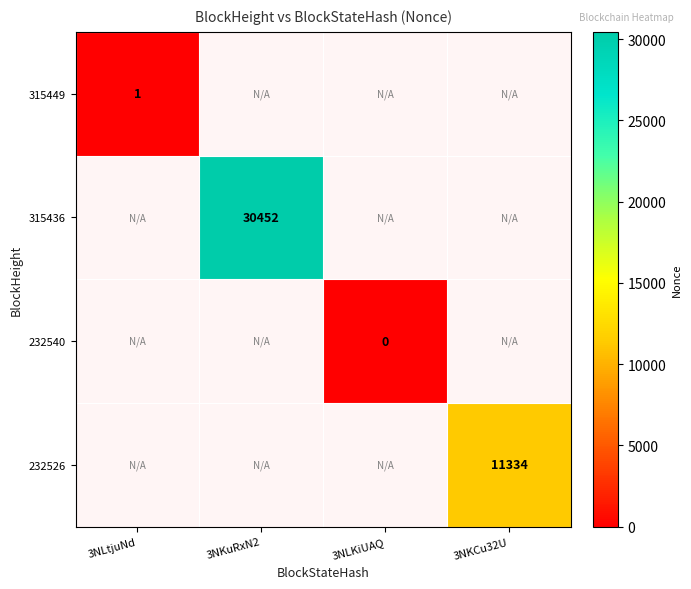

True or false: 315436 has a value of 30452 at 3NKuRxN2.

True